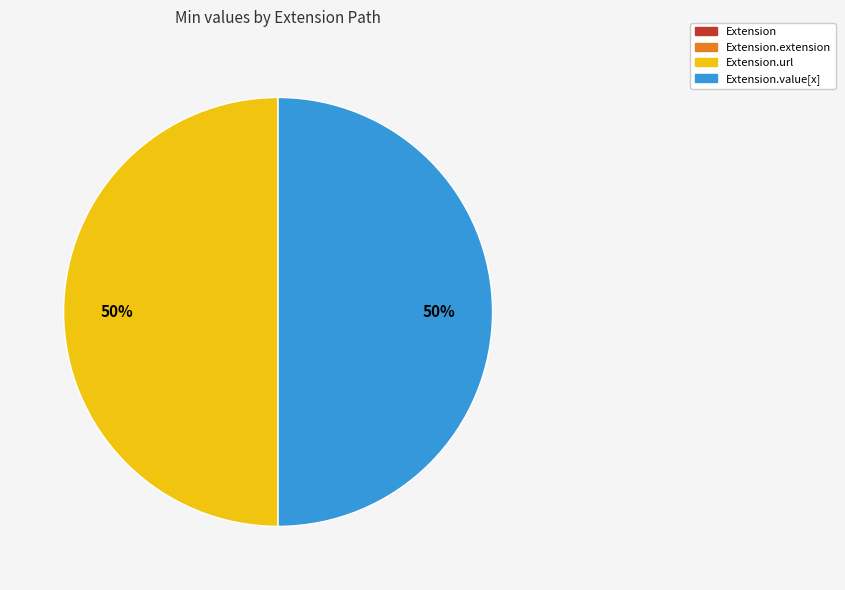

To the nearest percent, what is the average slice percentage?

25%